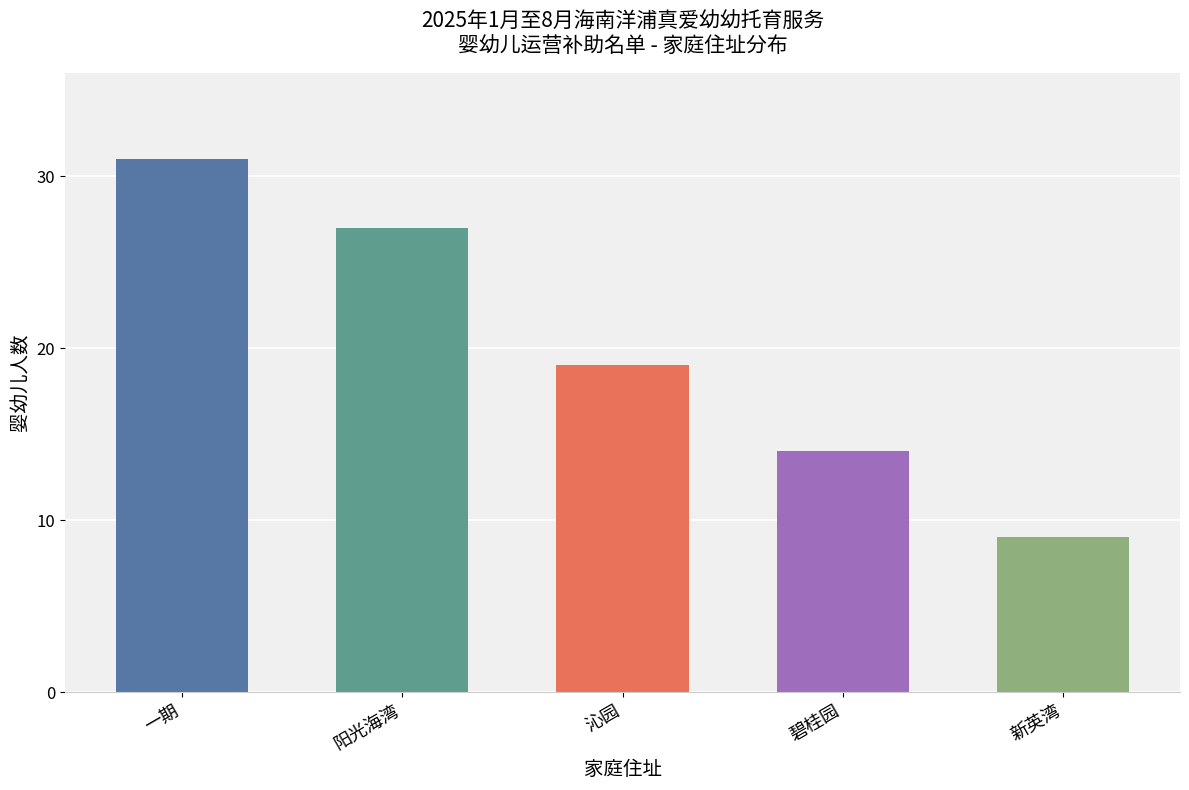

Reading left to right, transcribe all the data shown in this chart.

一期=31	阳光海湾=27	沁园=19	碧桂园=14	新英湾=9